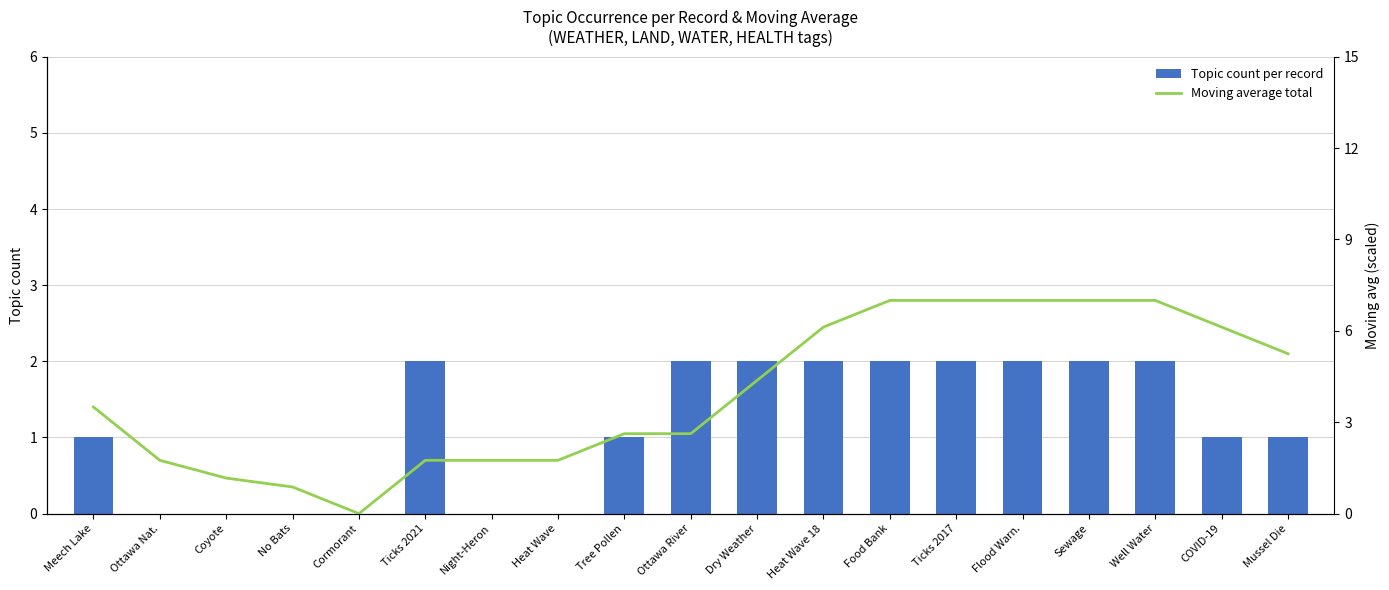

At Ticks 2021, list the series in order from largest to smallest.

Topic count per record, Moving average total